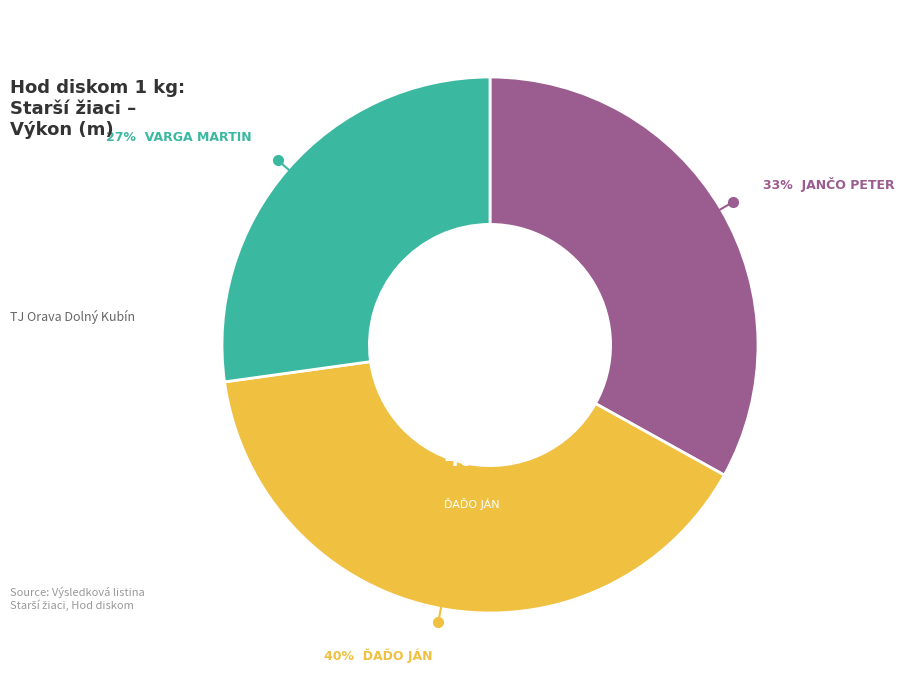

The Jančo Peter slice represents 33% of the pie. True or false?

True